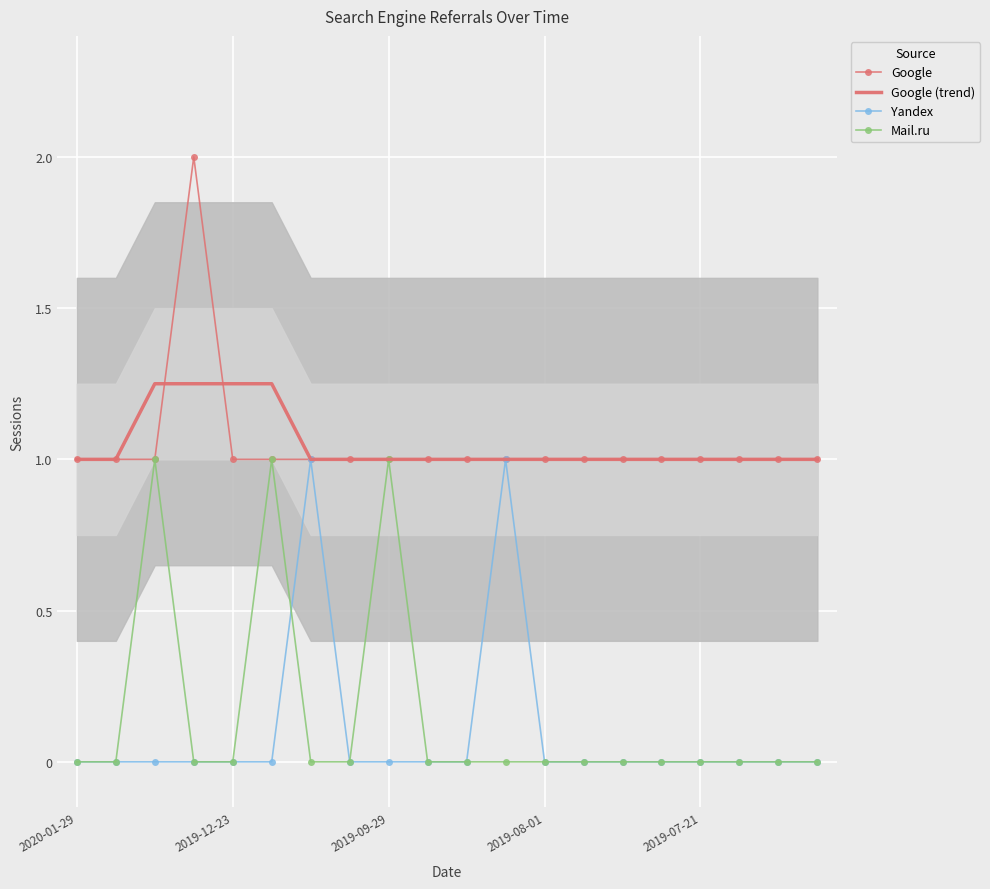

What is the minimum value for Google?

1.0